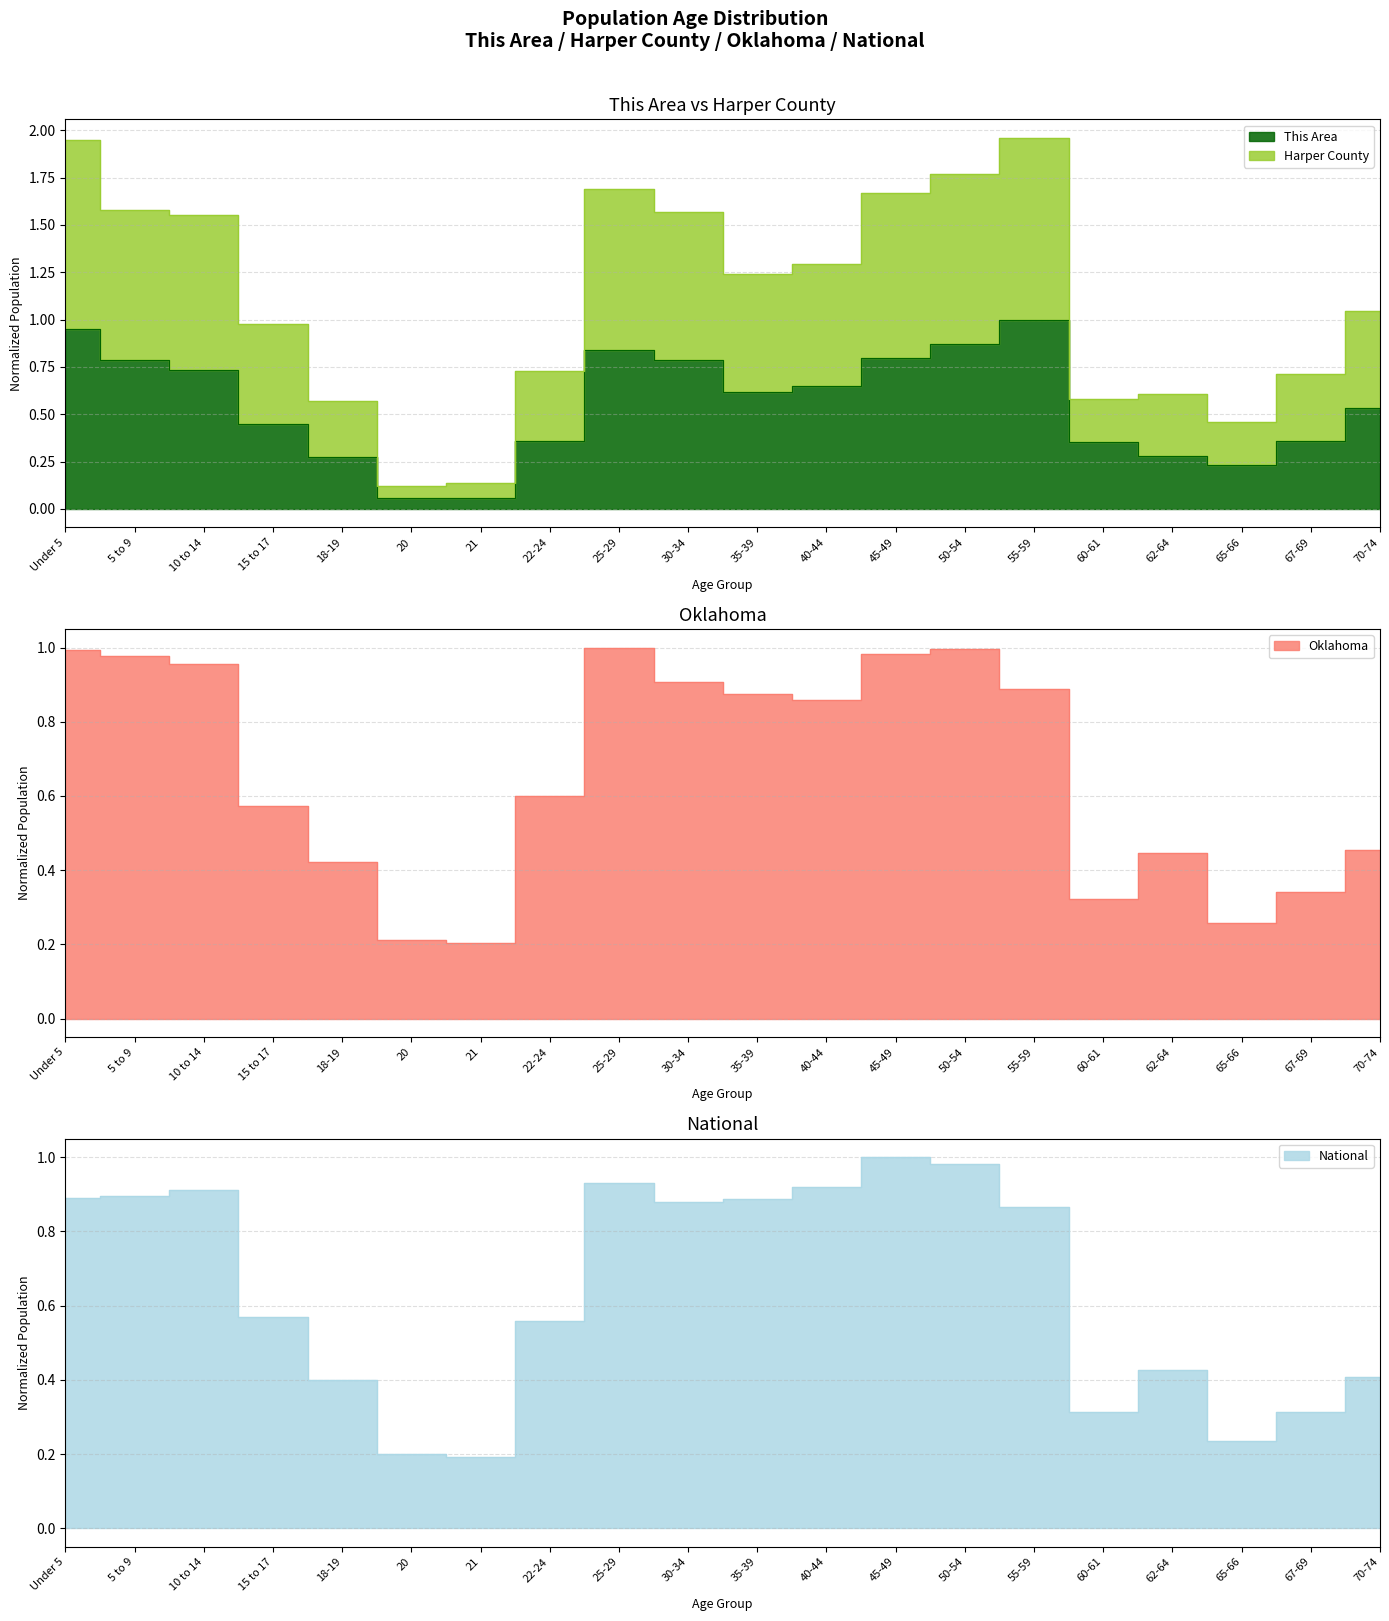

How many times do National and Oklahoma cross each other?

2